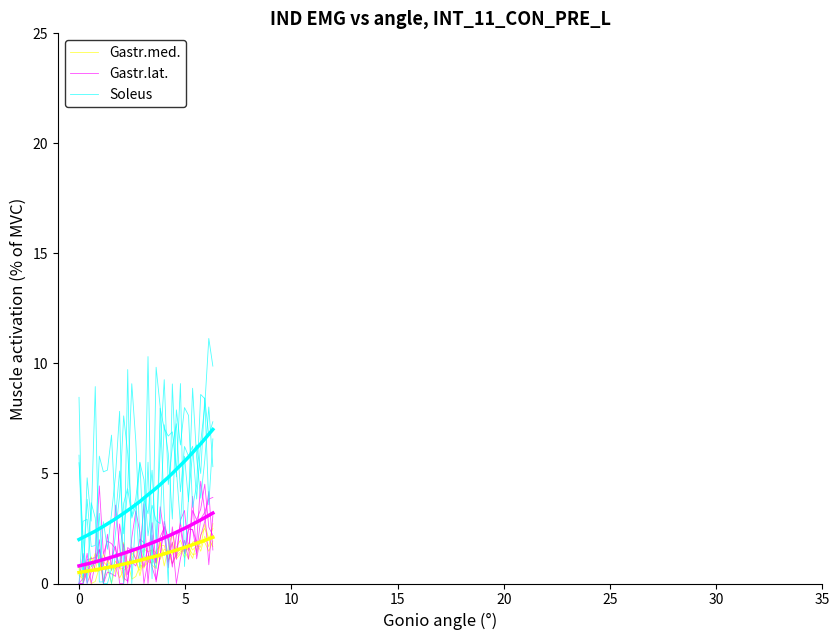

True or false: Gastr.med. and Gastr.lat. cross at least once.

True